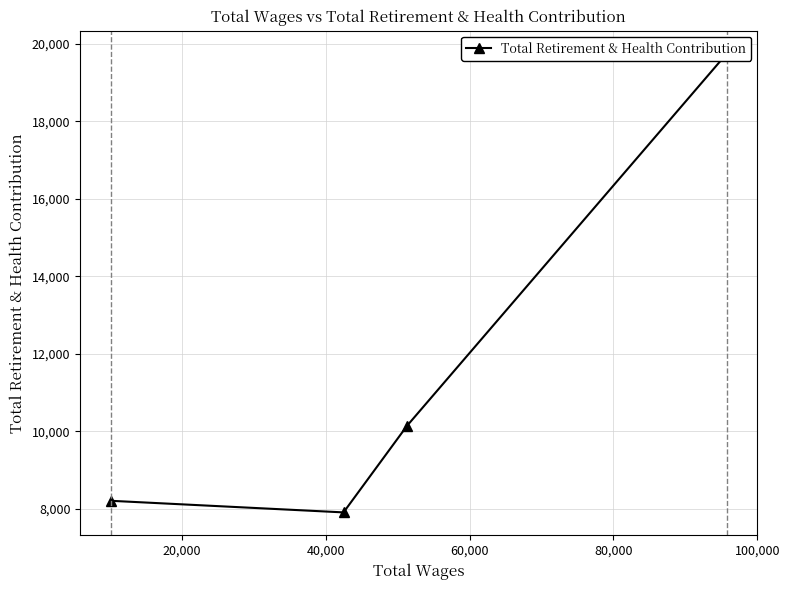

How many lines are shown in the chart?

1